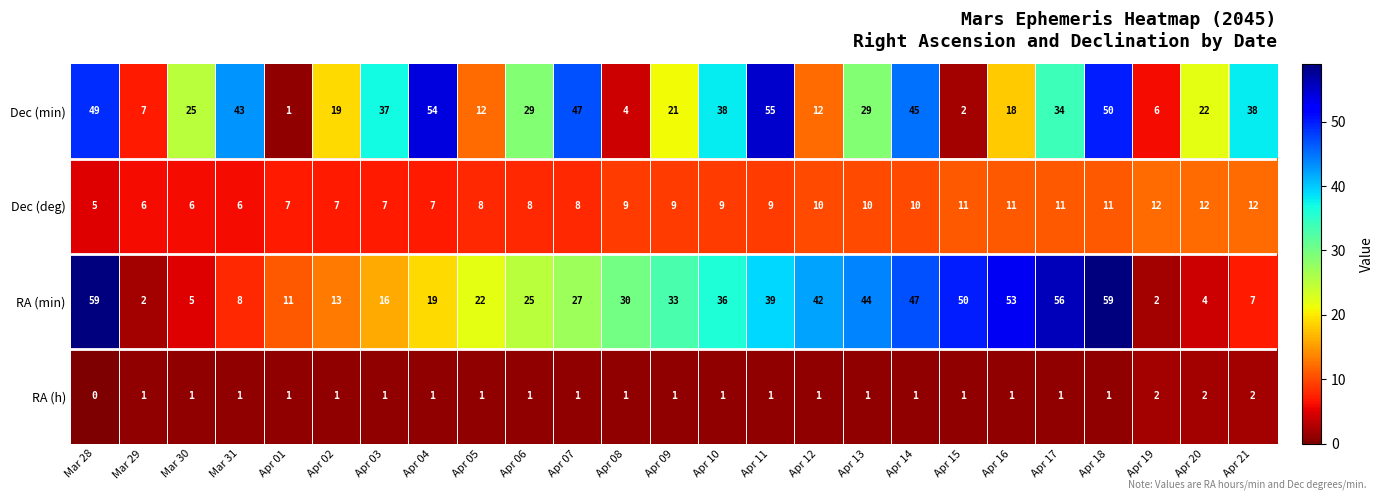

What is the difference between the highest and lowest values at Apr 09?

32